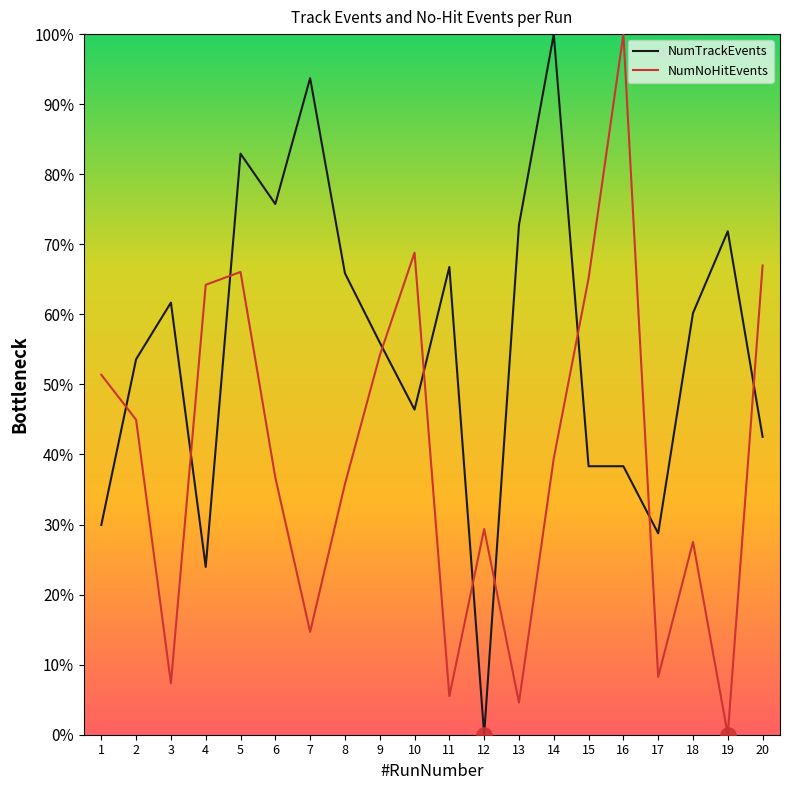

Between 2 and 16, which series saw the biggest shift?

NumNoHitEvents